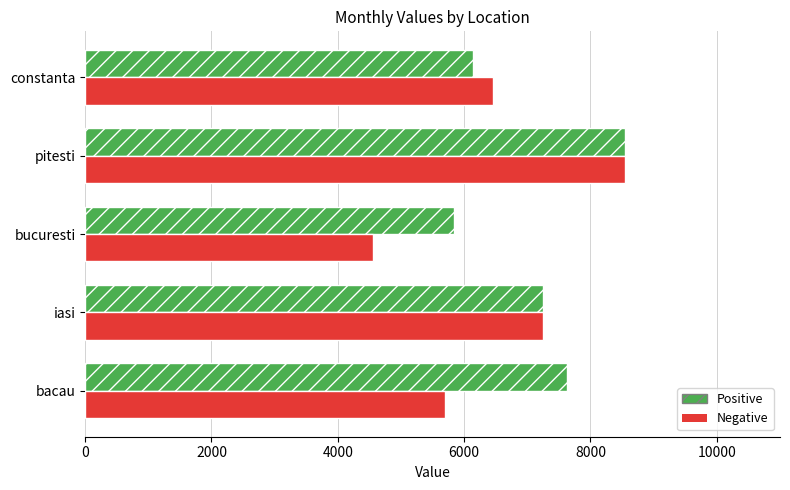

What is the minimum value shown in the chart?

4560.0